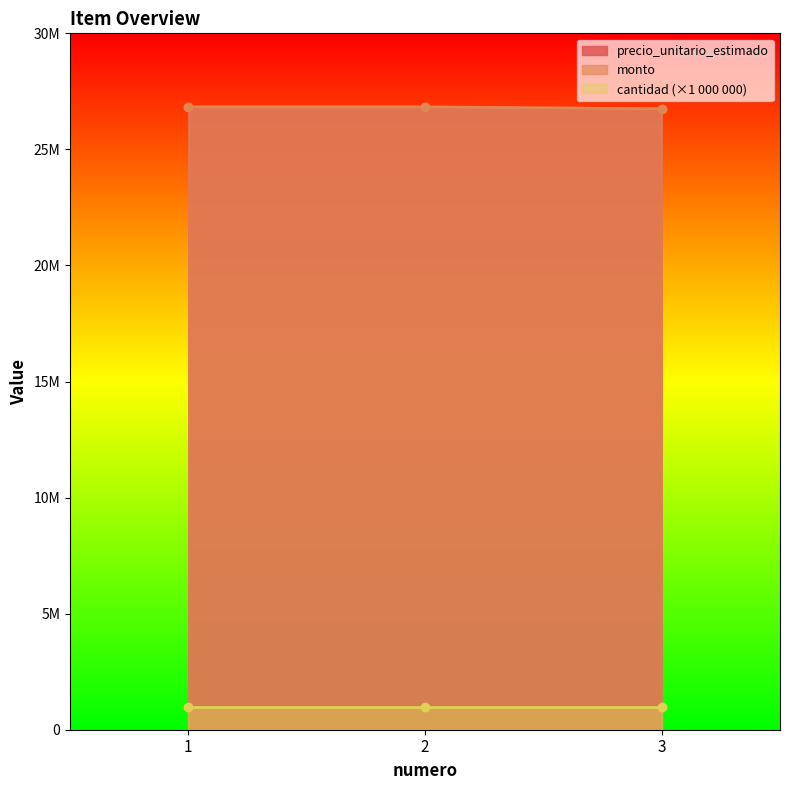

Between 1 and 2, which series saw the biggest shift?

precio_unitario_estimado